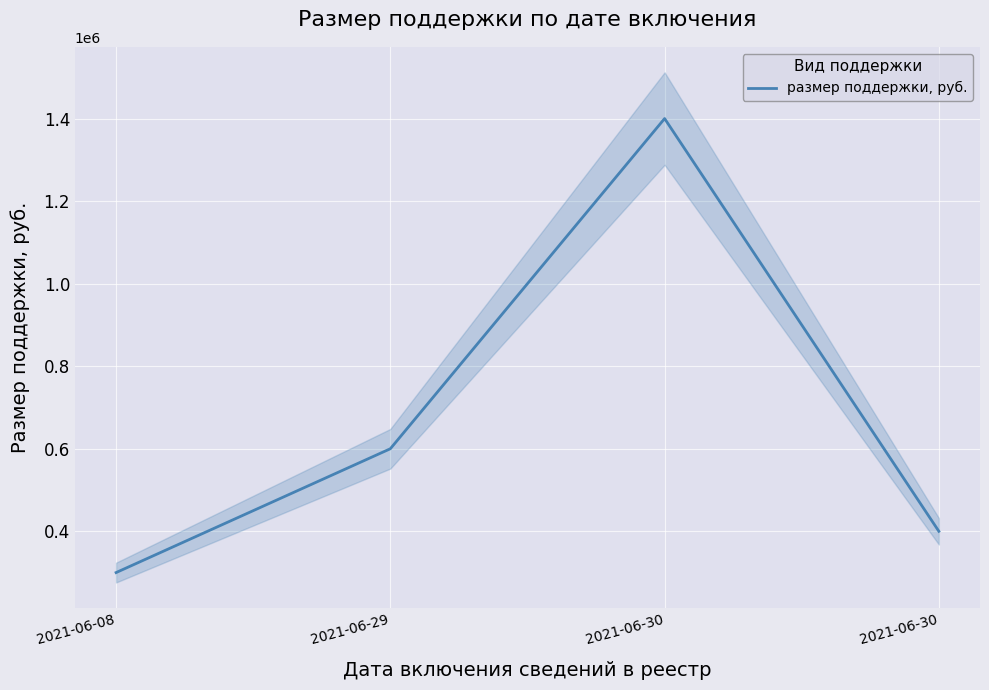

Count the number of data series in this chart.

1